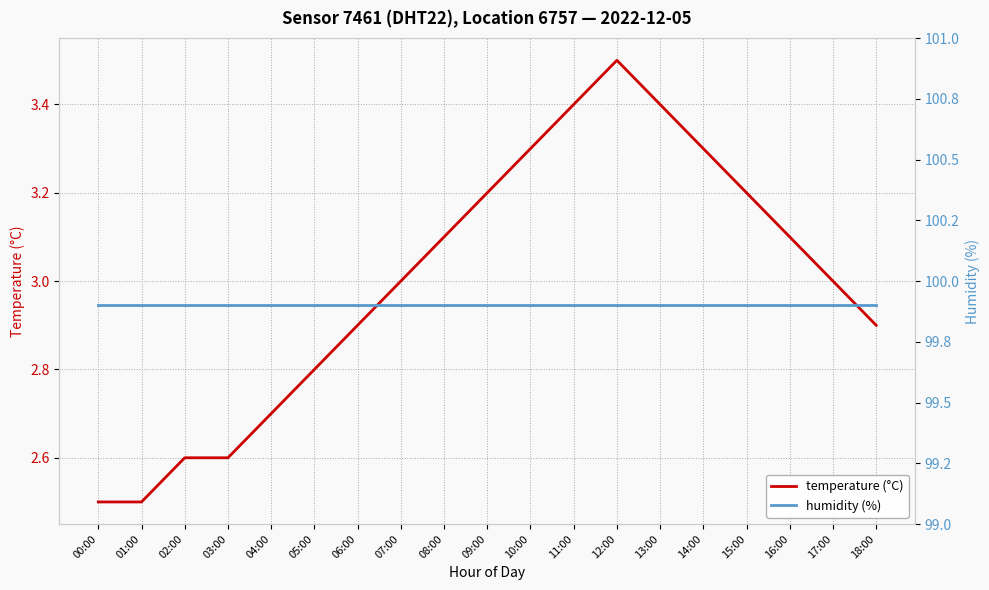

True or false: temperature (°C) and humidity (%) intersect in this chart.

False